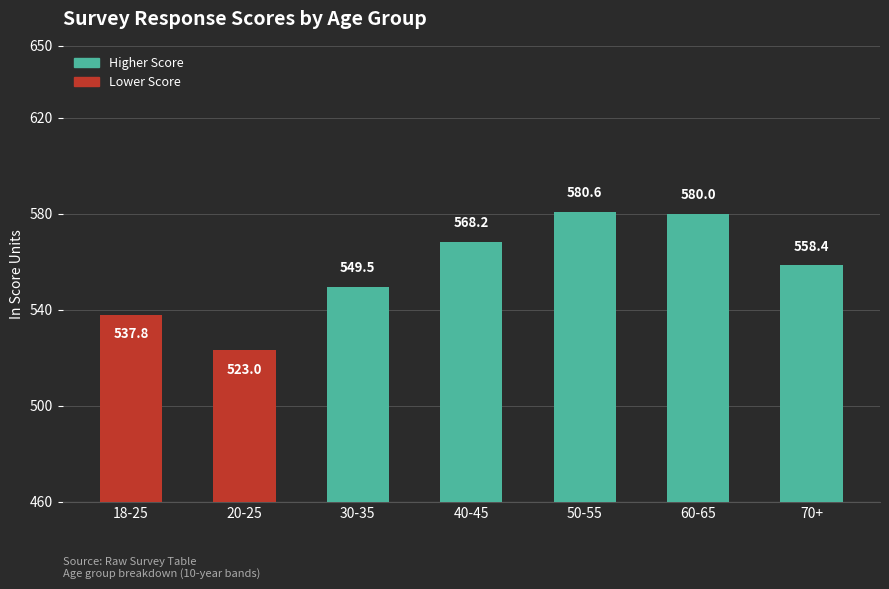

Rank the categories by value from lowest to highest.

20-25, 18-25, 30-35, 70+, 40-45, 60-65, 50-55